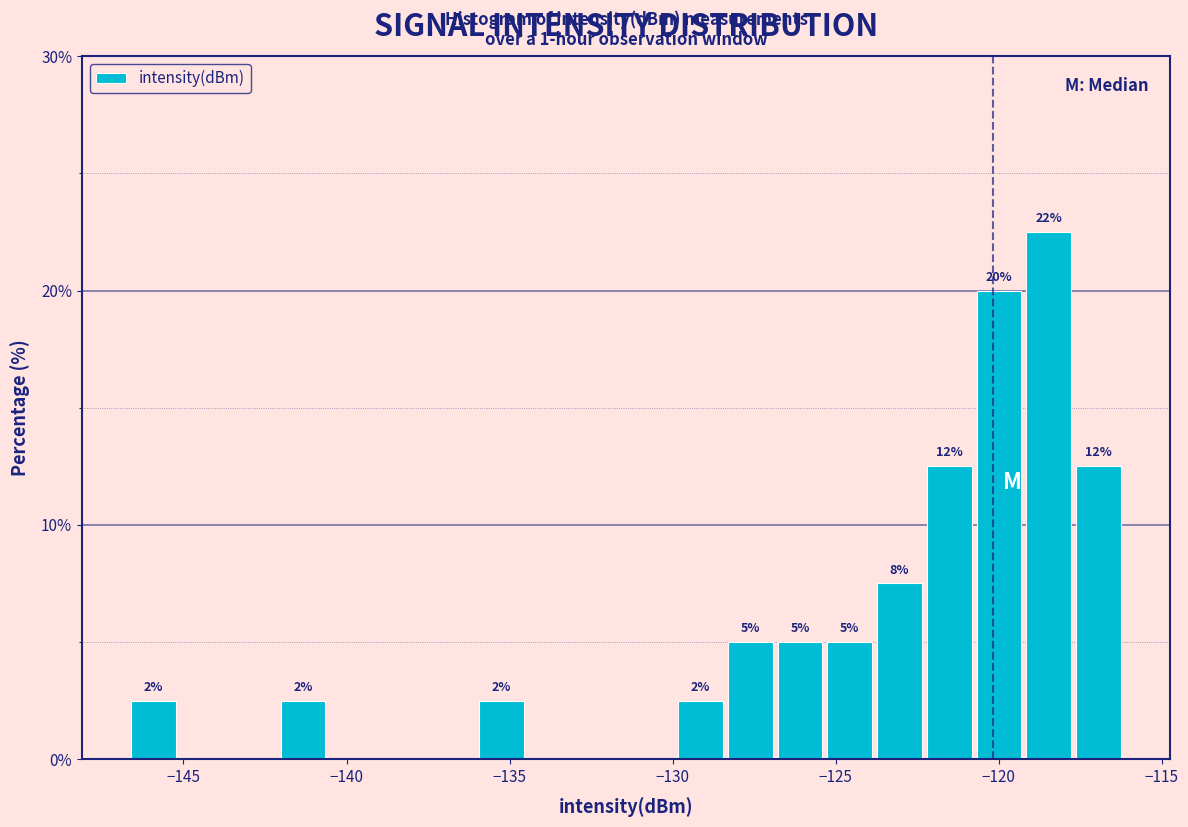

Read against the x-axis, roughly where is the centre of the tallest bar?

-118.5